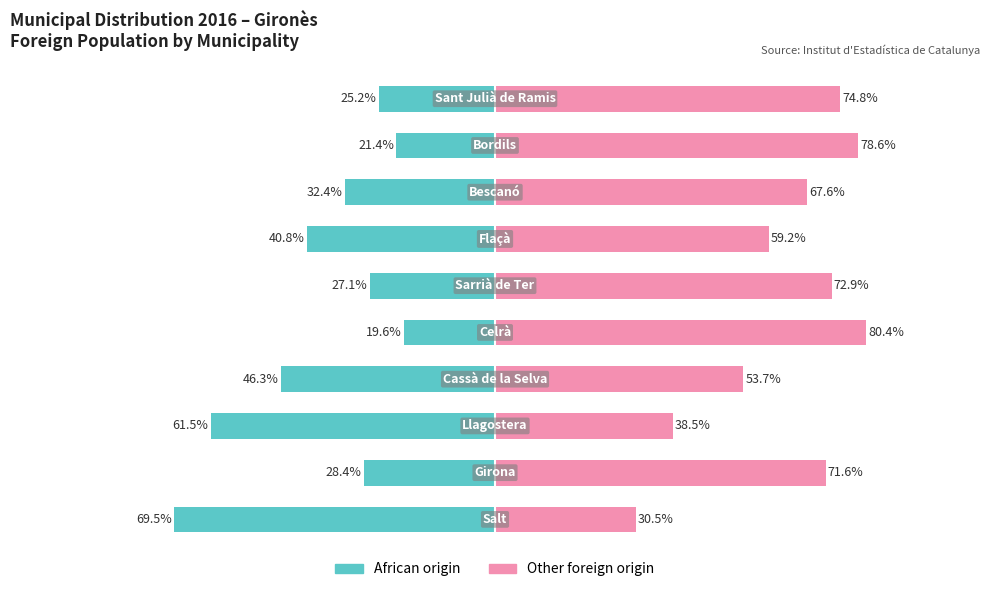

How many groups of bars are there?

10